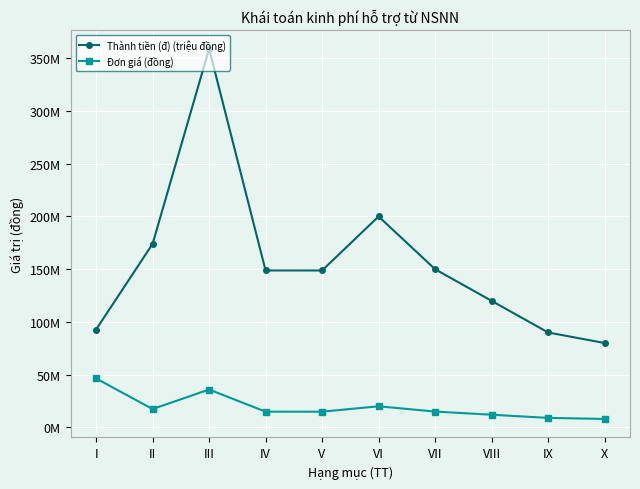

How many interior local peaks does the Thành tiền (đ) (triệu đồng) series have?

2